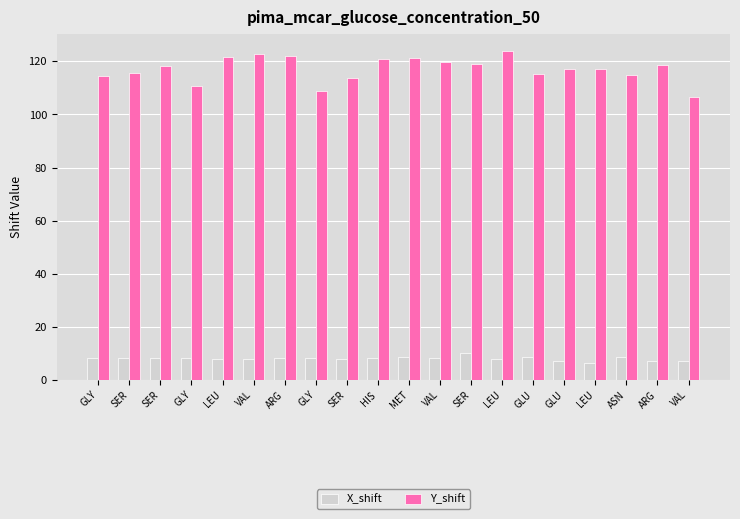

What are all the series names shown in the legend?

X_shift, Y_shift